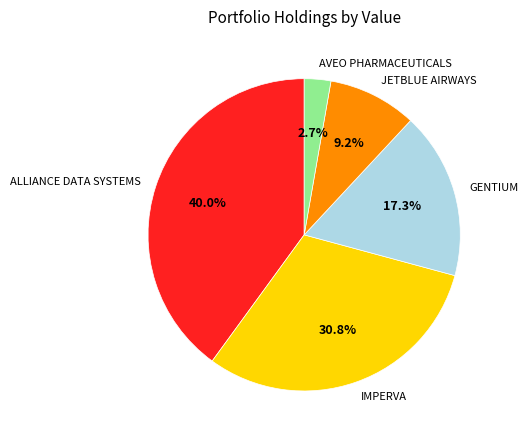

What is the largest slice in the pie chart?

ALLIANCE DATA SYSTEMS